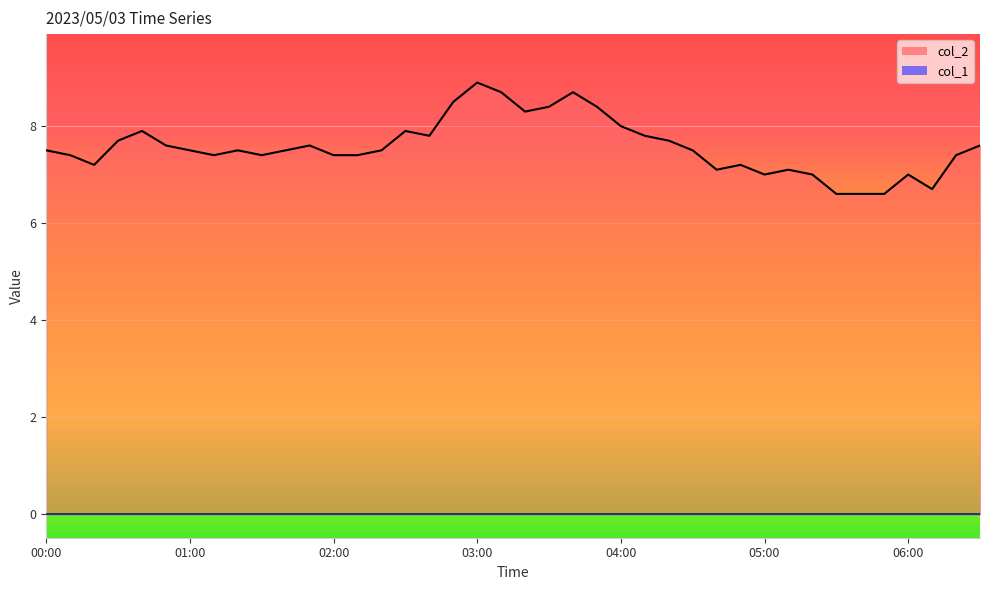

Where is the first local minimum?

00:20